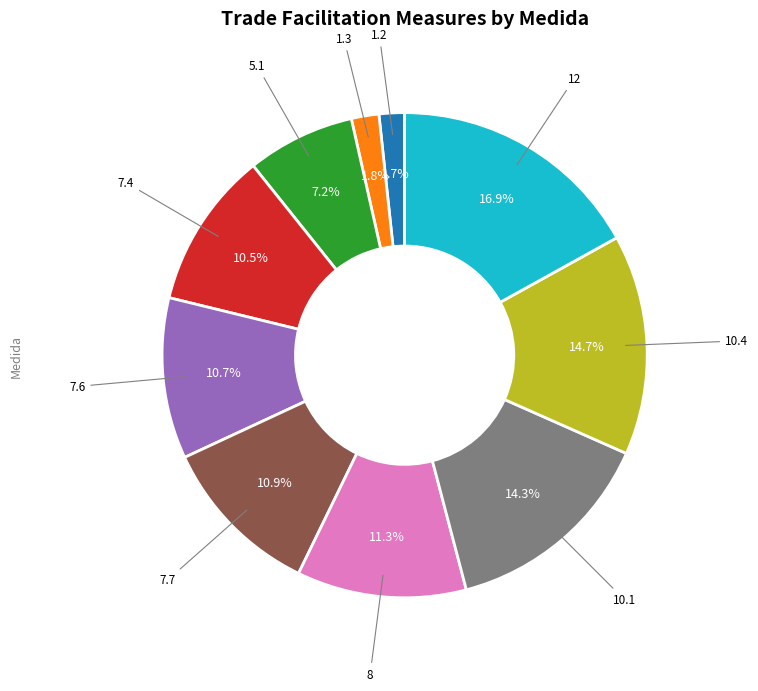

How many slices are in this pie chart?

10